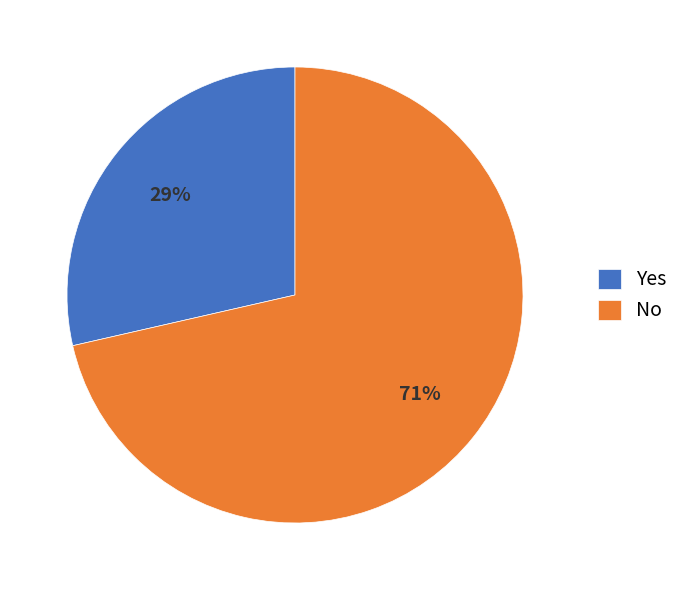

Which has a higher value, No or Yes?

No